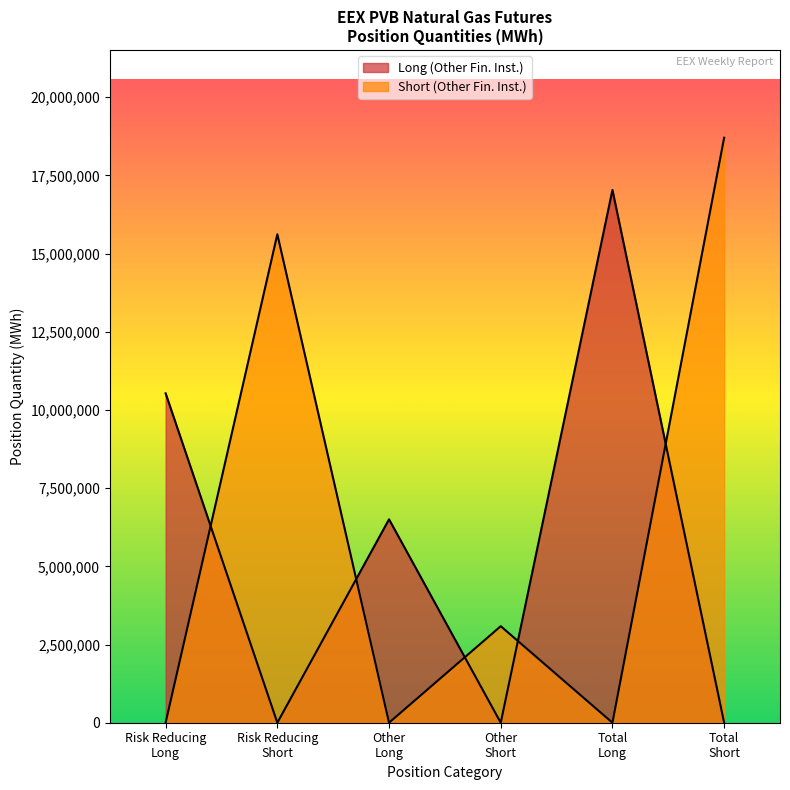

How many lines are shown in the chart?

2